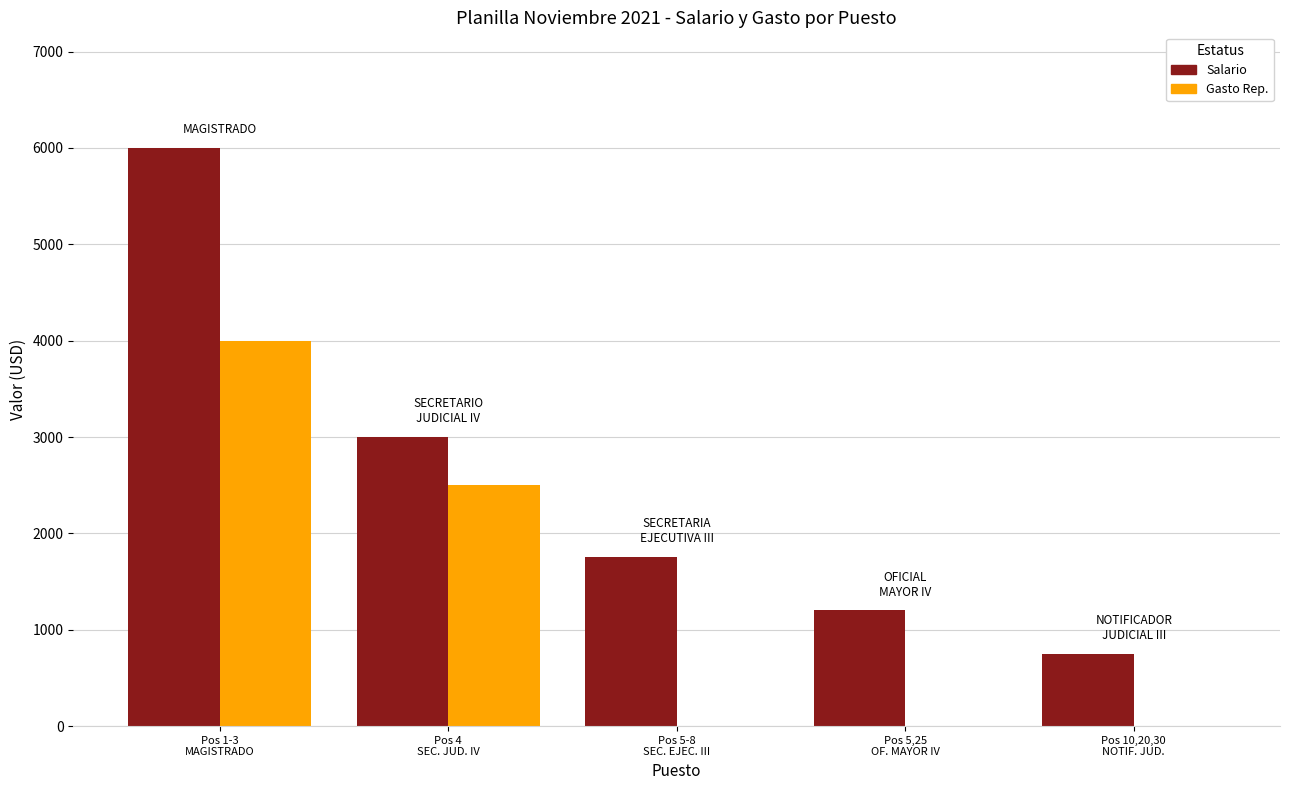

What is the sum of the Salario values at Pos 1-3
MAGISTRADO and Pos 5,25
OF. MAYOR IV?

7200.0